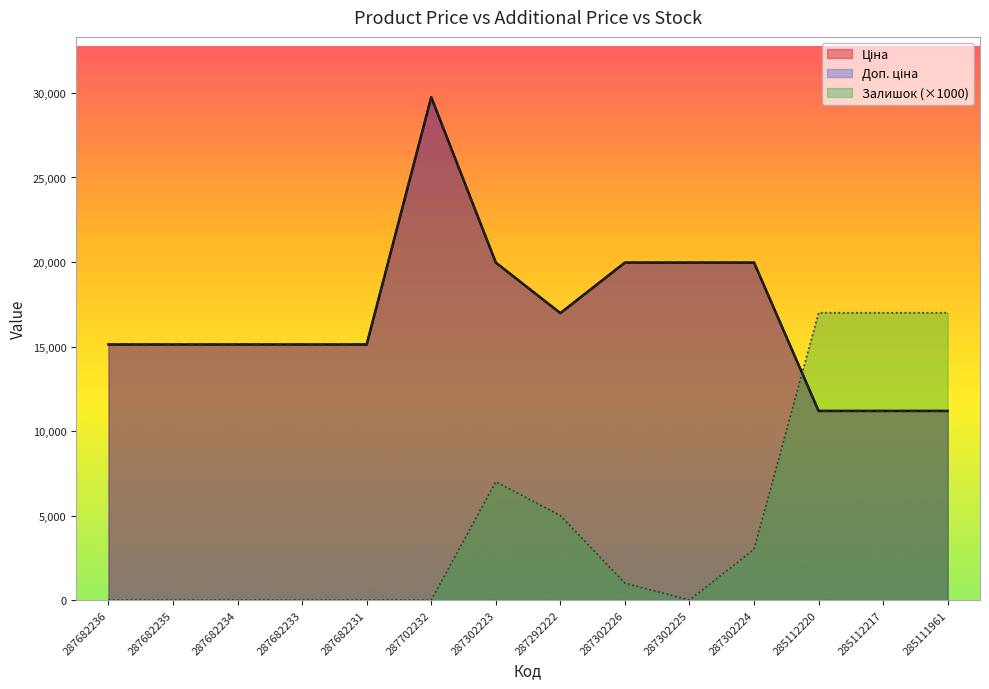

Reading left to right, transcribe all the data shown in this chart.

Ціна: 287682236=15120.0	287682235=15120.0	287682234=15120.0	287682233=15120.0	287682231=15120.0	287702232=29747.2	287302223=19964.2	287292222=16976.3	287302226=19964.2	287302225=19964.2	287302224=19964.2	285112220=11188.2	285112217=11188.2	285111961=11188.2
Доп. ціна: 287682236=15120.0	287682235=15120.0	287682234=15120.0	287682233=15120.0	287682231=15120.0	287702232=29747.2	287302223=19964.2	287292222=16976.3	287302226=19964.2	287302225=19964.2	287302224=19964.2	285112220=11188.2	285112217=11188.2	285111961=11188.2
Залишок: 287682236=0.0	287682235=0.0	287682234=0.0	287682233=0.0	287682231=0.0	287702232=0.0	287302223=7000.0	287292222=5000.0	287302226=1000.0	287302225=0.0	287302224=3000.0	285112220=17000.0	285112217=17000.0	285111961=17000.0